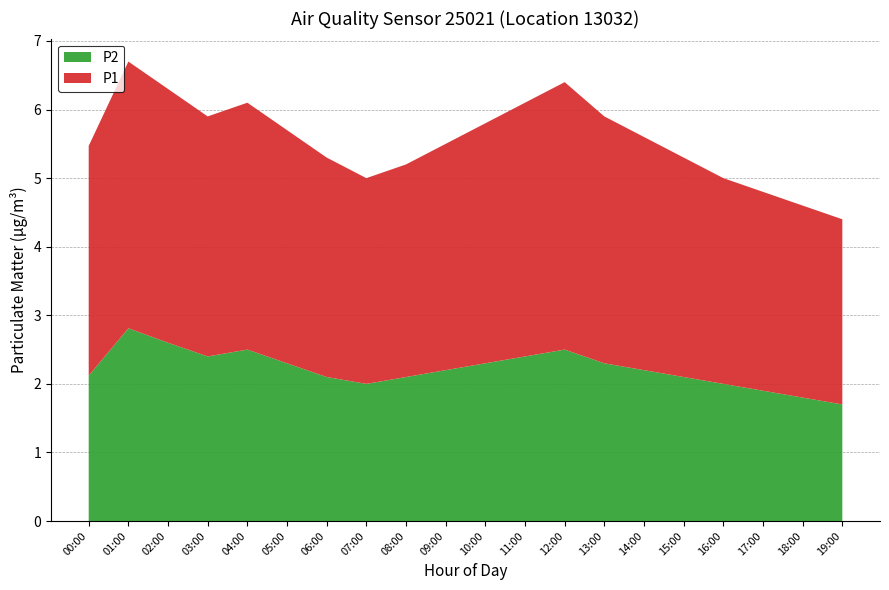

What is the lowest value of the P2 series?

1.7